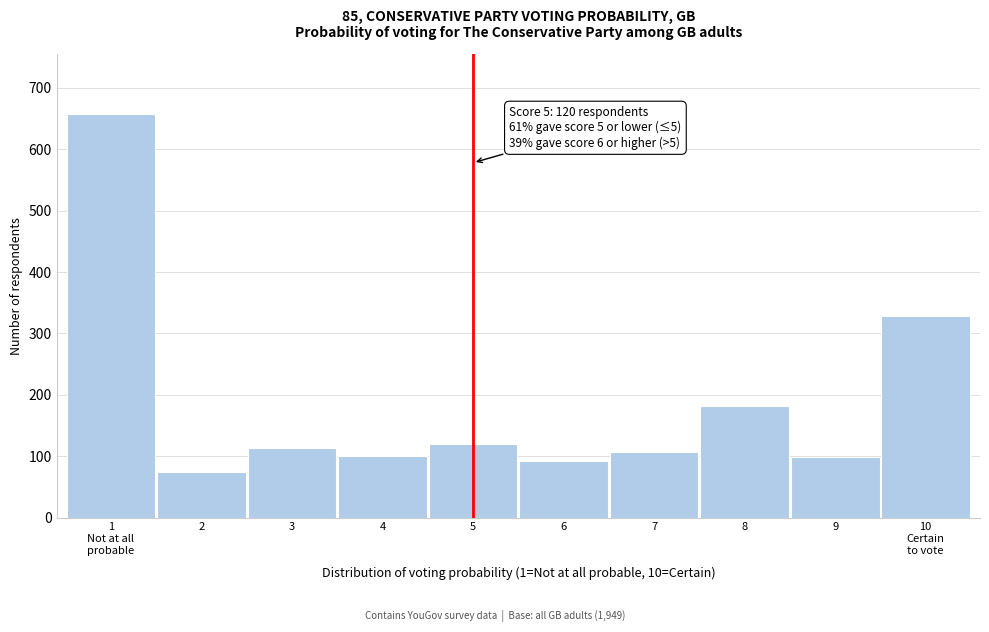

Is it true that the value at 5 is 43?

False